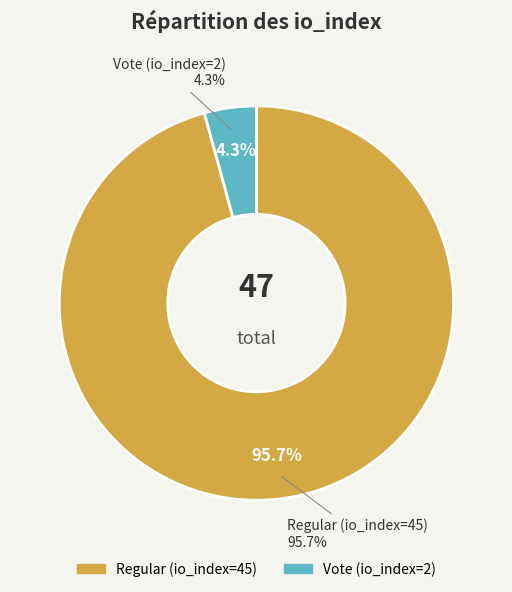

To the nearest percent, what is the average slice percentage?

50%